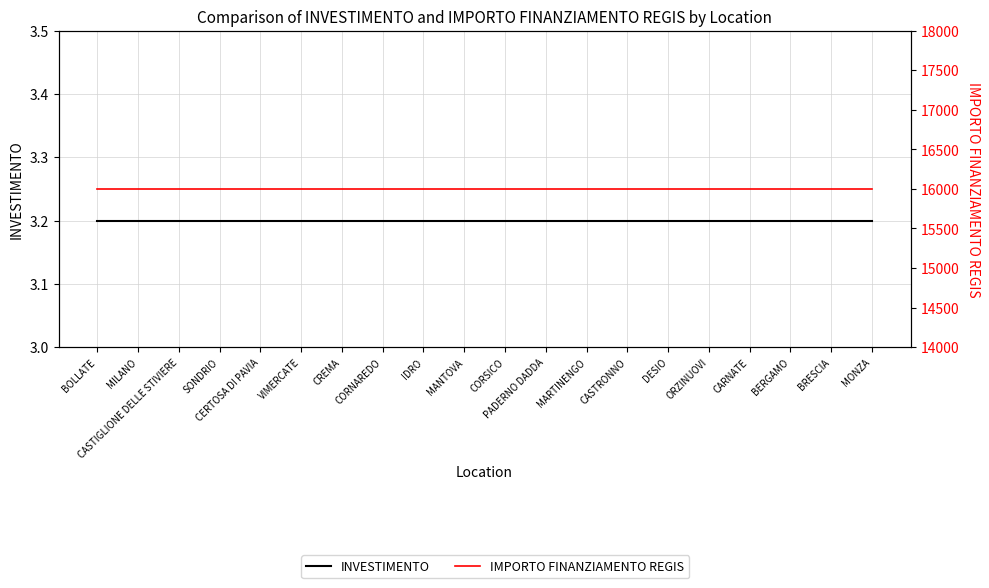

What is the average value of the INVESTIMENTO series?

3.2